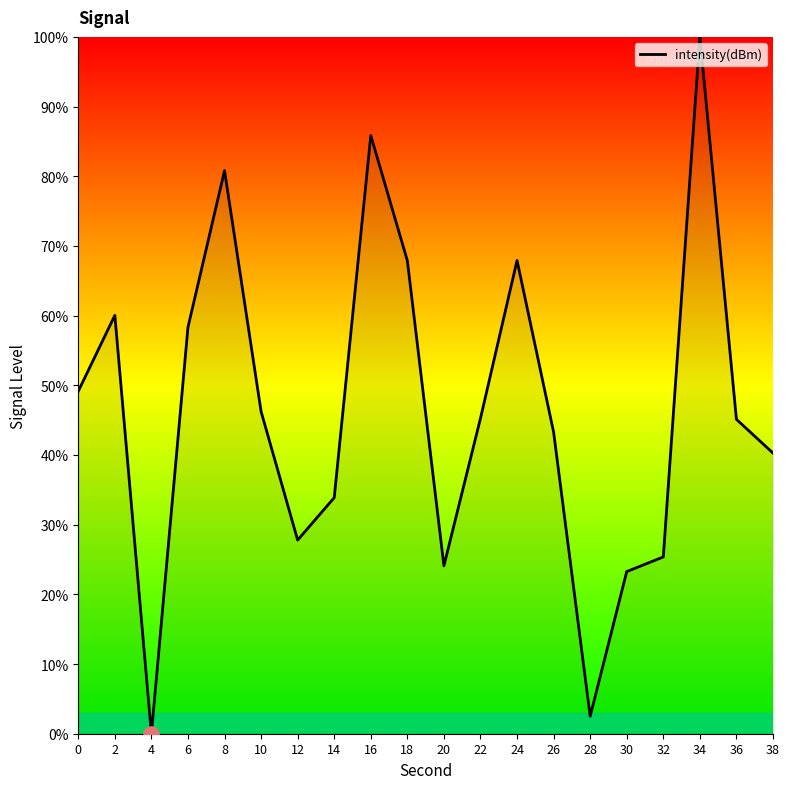

What is the change in value from 0 to 38?

-8.9